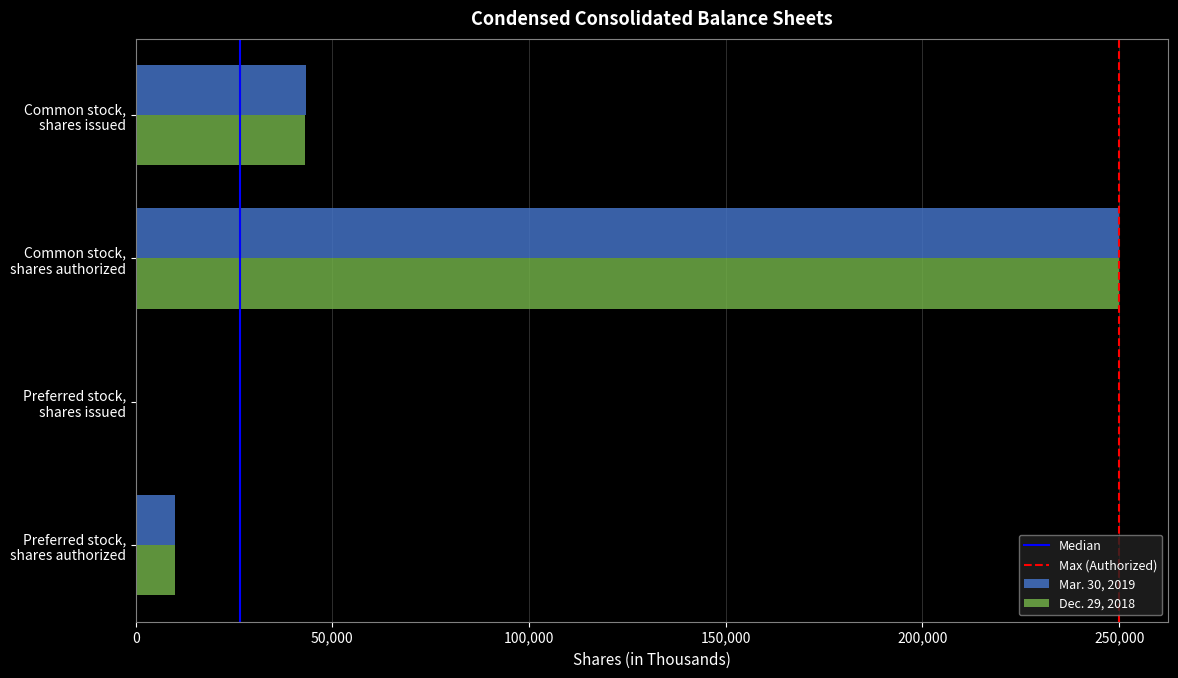

At which category is the sum across all series the highest?

Common stock,
shares authorized